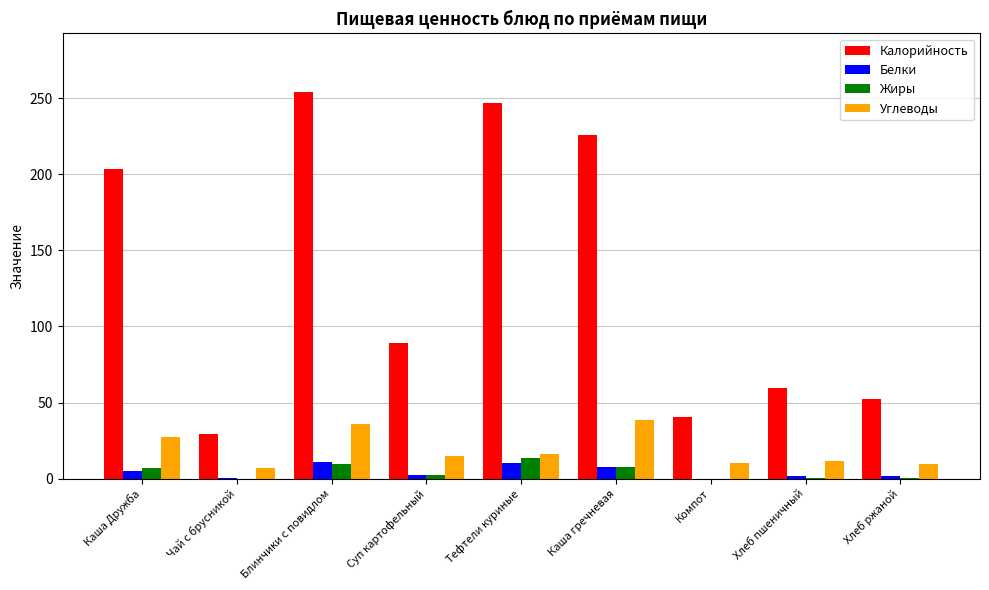

At which category does the chart reach its peak across all series?

Блинчики с повидлом